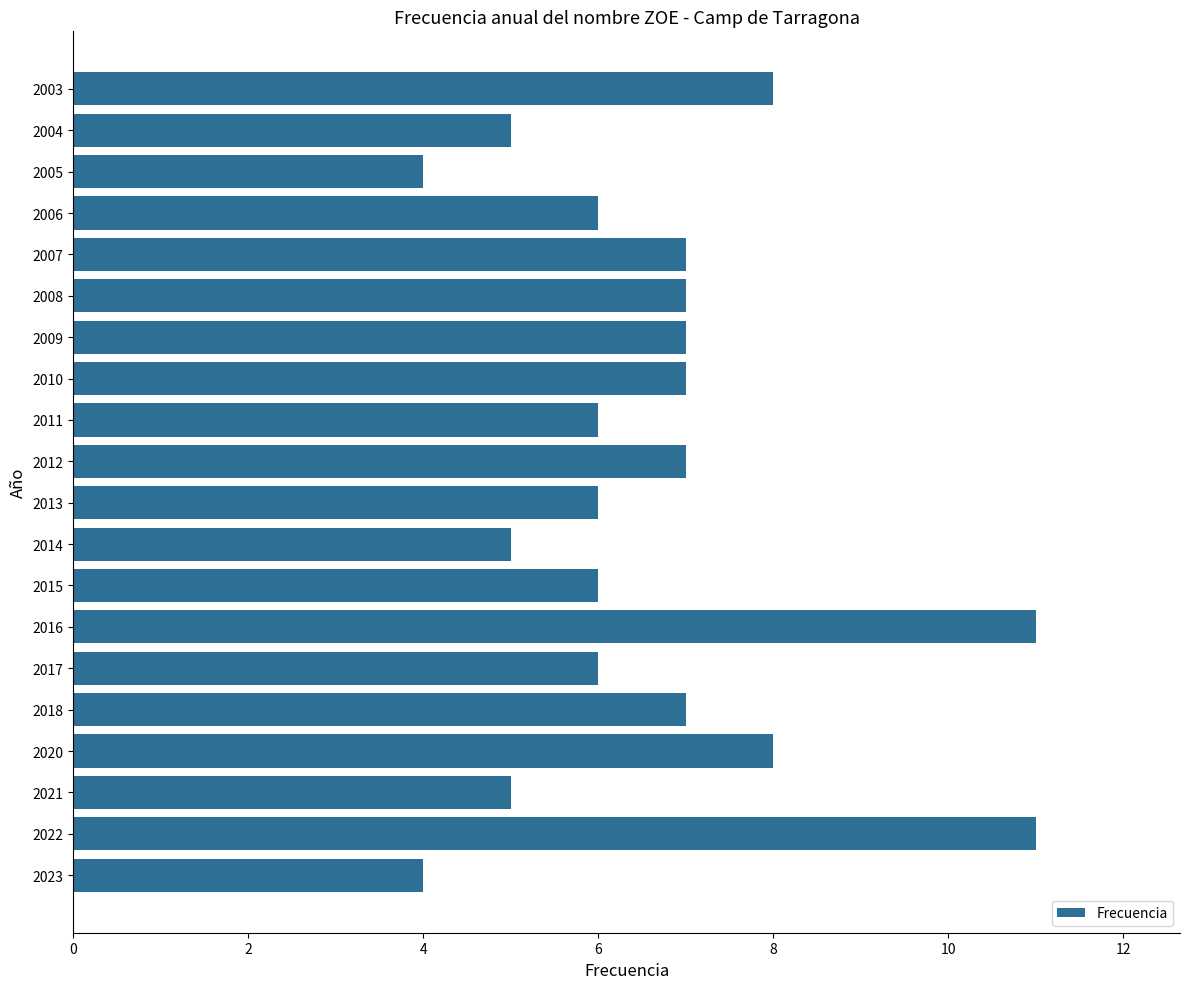

How many series are shown in this chart?

1